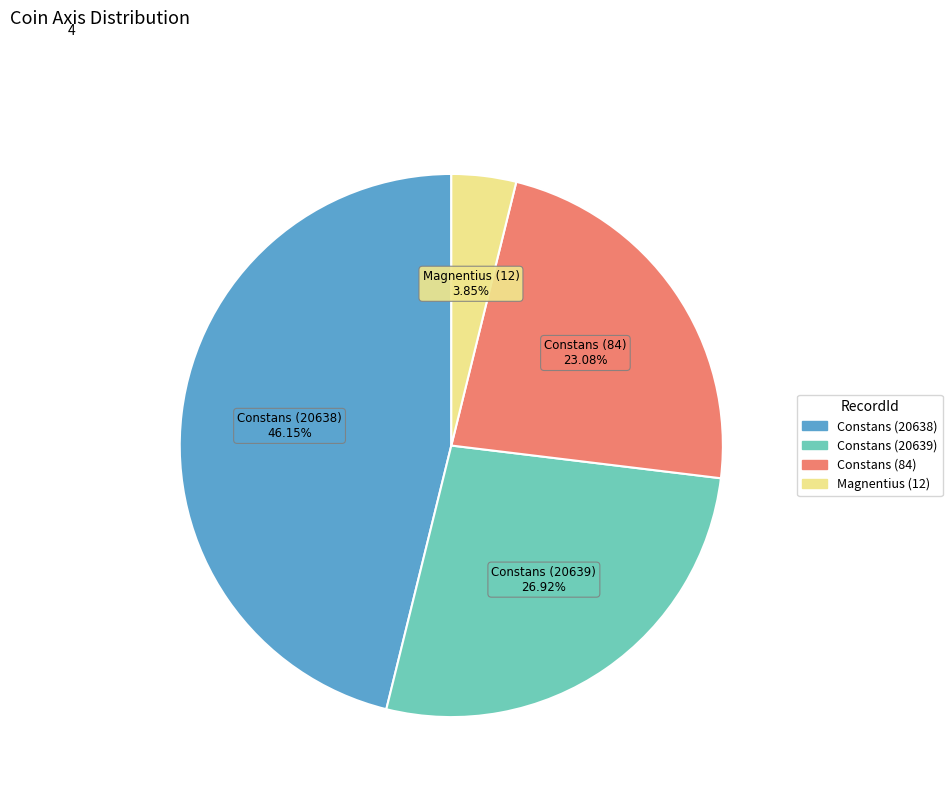

Is there any slice that represents more than half of the pie?

No